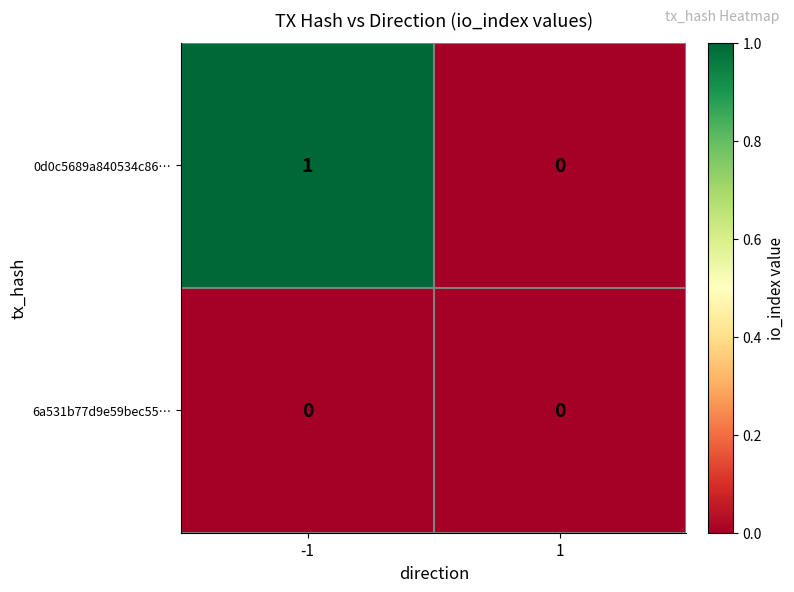

Reading left to right, list all the values displayed in this chart.

0d0c5689a840534c86…: 1	0
6a531b77d9e59bec55…: 0	0